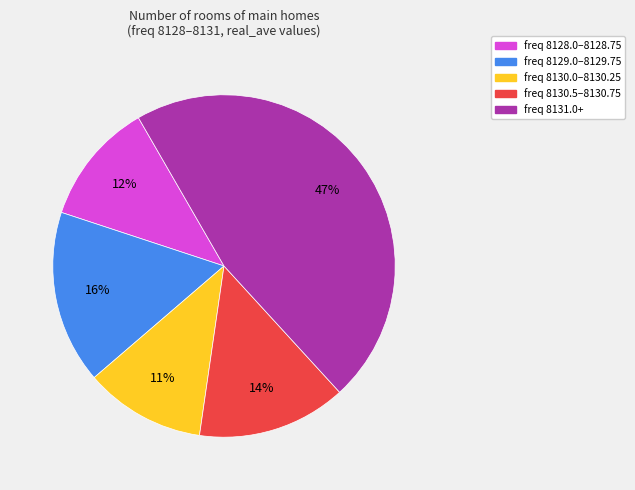

Is the sum of freq 8131.0+ and freq 8128.0–8128.75 greater than half?

Yes